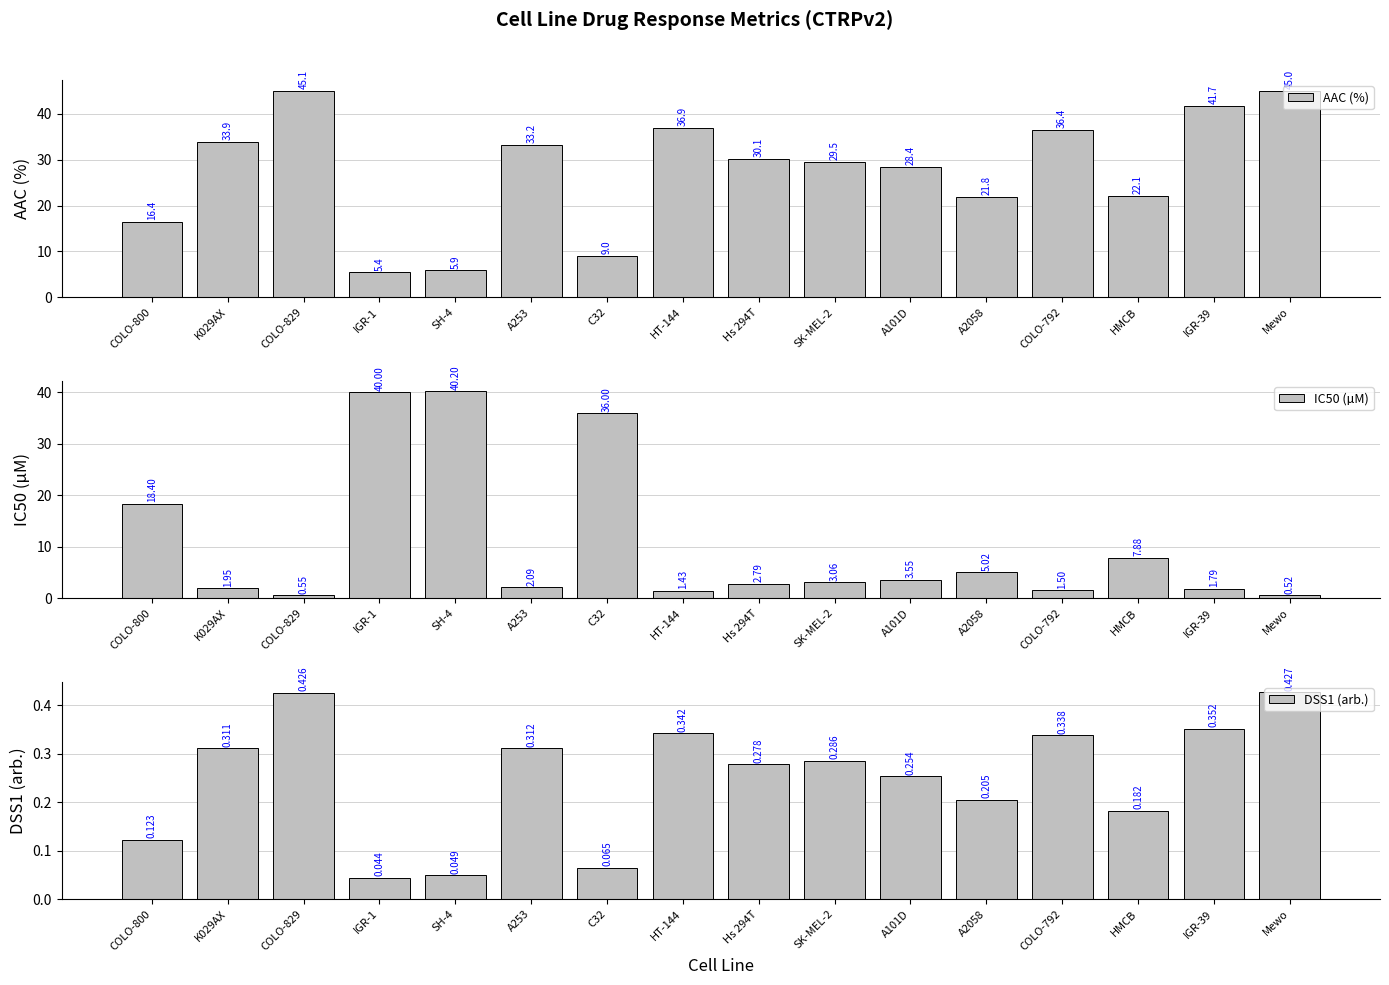

What are all the series names shown in the legend?

AAC (%), IC50 (µM), DSS1 (arb.)